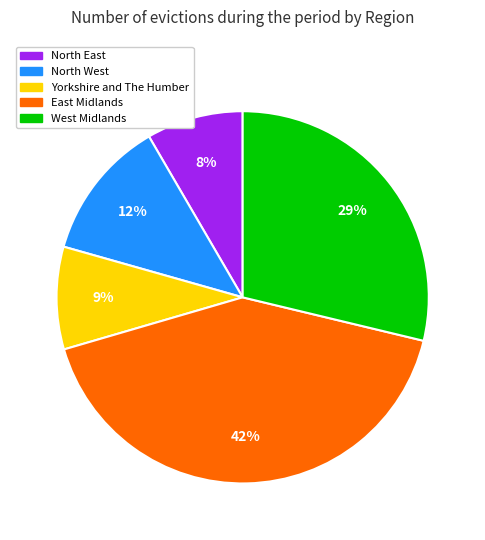

Do North West and Yorkshire and The Humber together represent more than half of the pie?

No